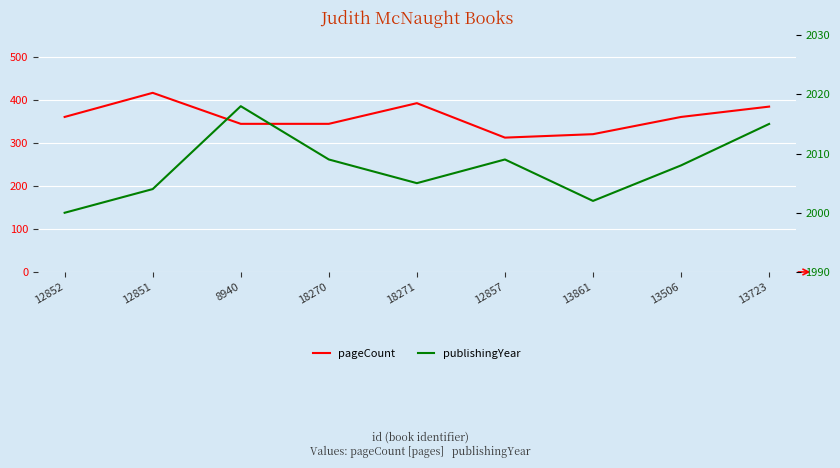

Does the chart display data point markers on the line(s)?

No